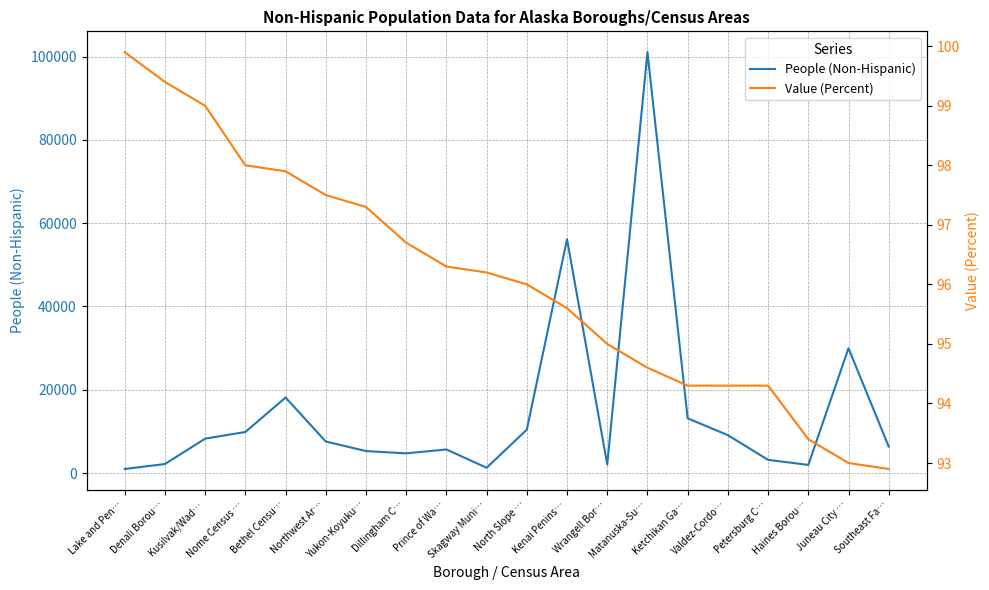

What is the label of the 4th point from the right?

Petersburg C…